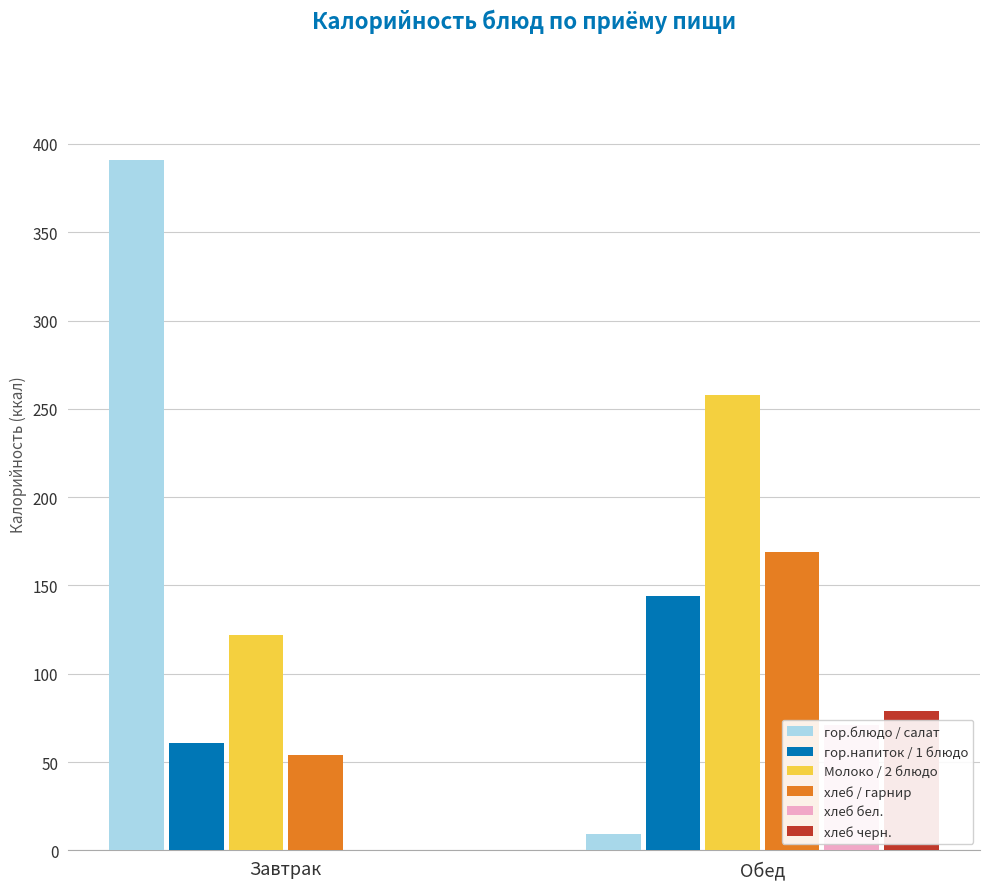

What is the label of the 2nd bar from the left?

Обед